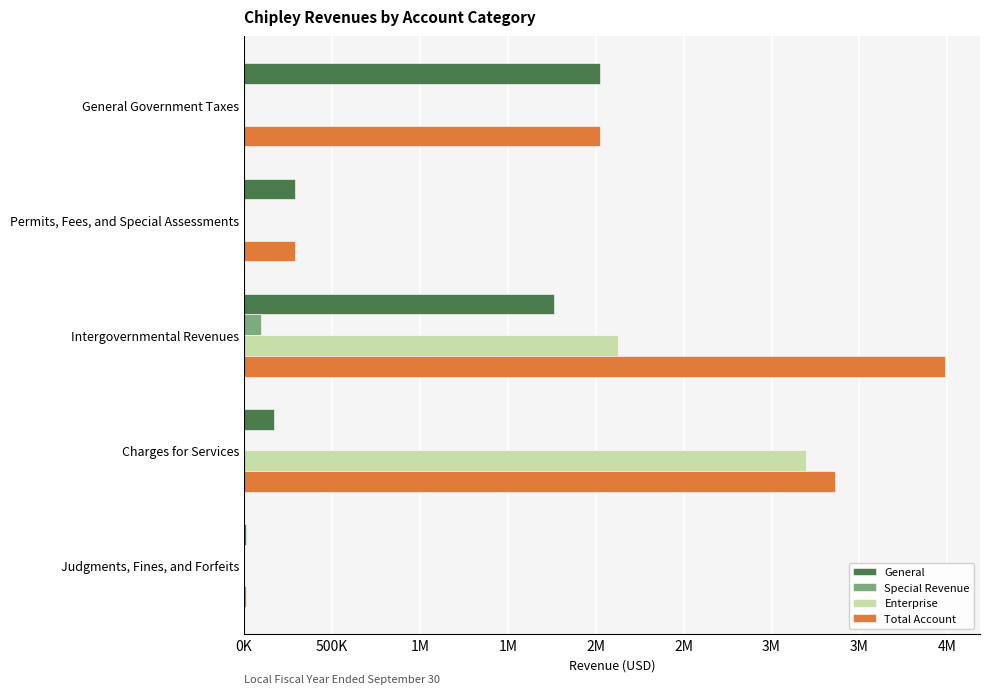

What is the maximum value for General?

2023138